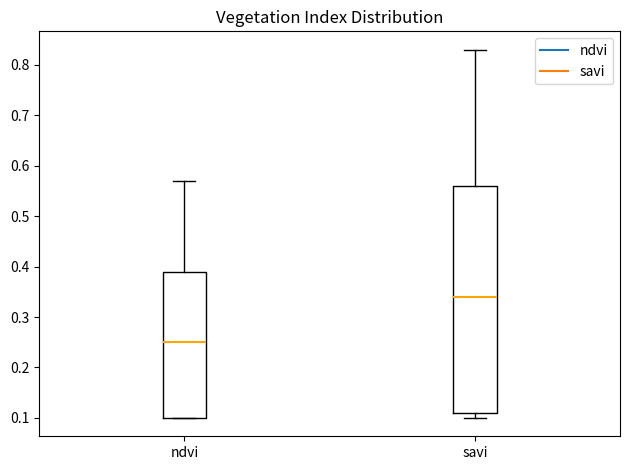

Where does the median line of the box for savi sit on the y-axis? The values are not printed on the chart, so give them approximately, as read against the axis.

0.34